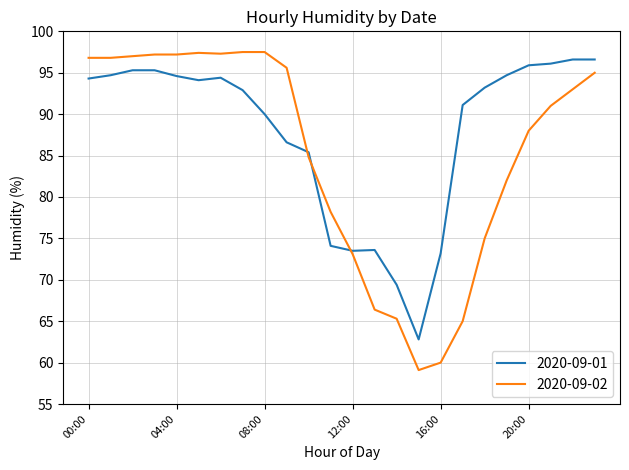

Rank the series by their average value, from lowest to highest.

2020-09-02, 2020-09-01